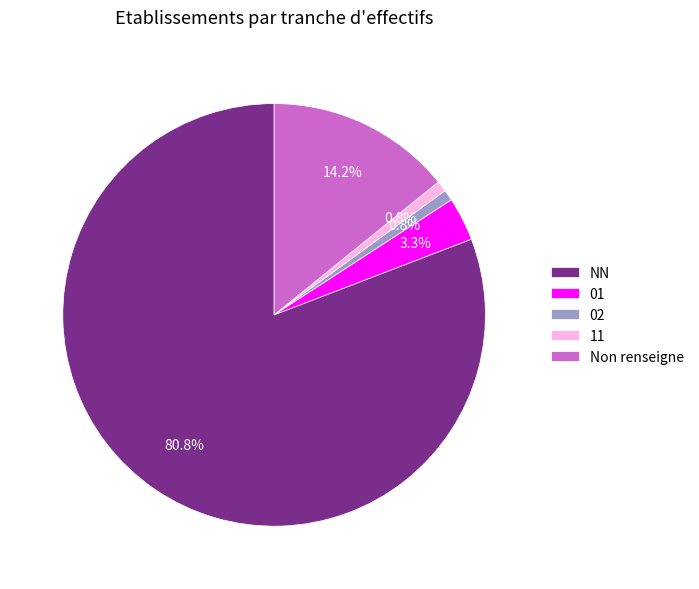

Which slice represents more than half of the pie?

NN